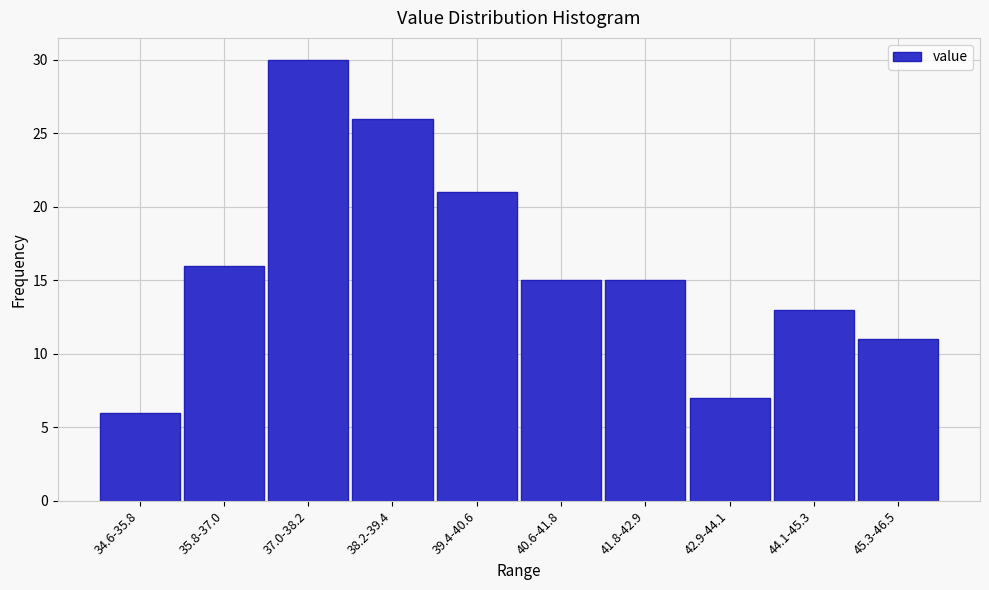

Reading left to right, transcribe all the data shown in this chart.

34.6-35.8=6	35.8-37.0=16	37.0-38.2=30	38.2-39.4=26	39.4-40.6=21	40.6-41.8=15	41.8-42.9=15	42.9-44.1=7	44.1-45.3=13	45.3-46.5=11